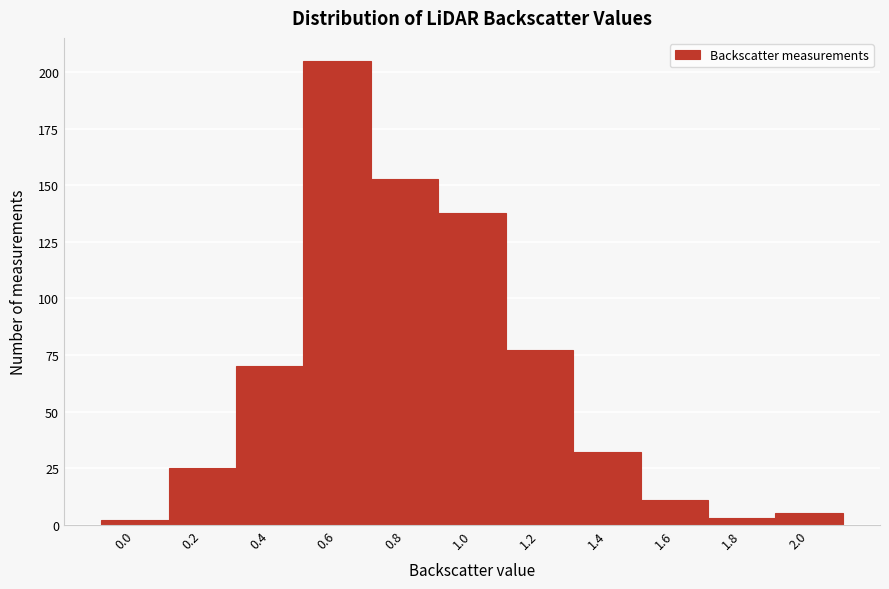

Reading left to right, what are all the values shown in this chart?

2	25	70	205	153	138	77	32	11	3	5